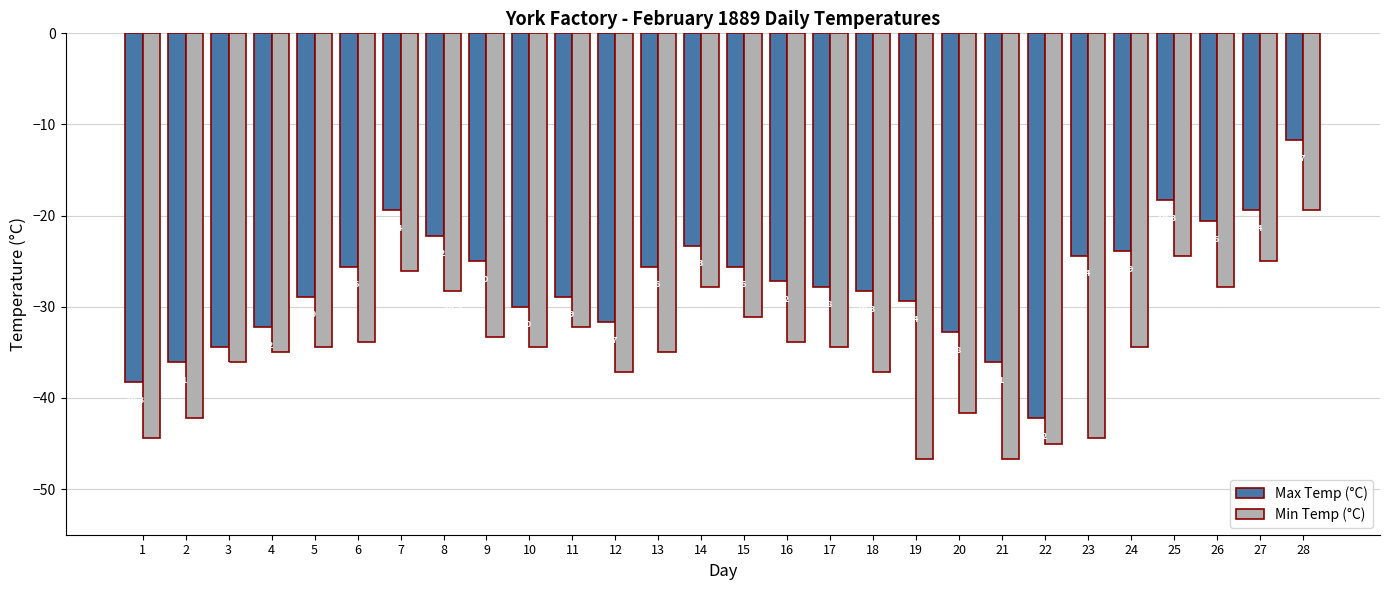

What is the minimum value for Min Temp (°C)?

-46.7